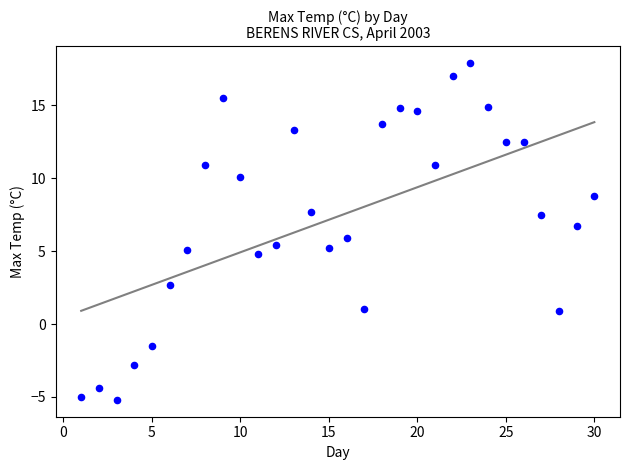

What is the range of X values (max minus min)?

29.0